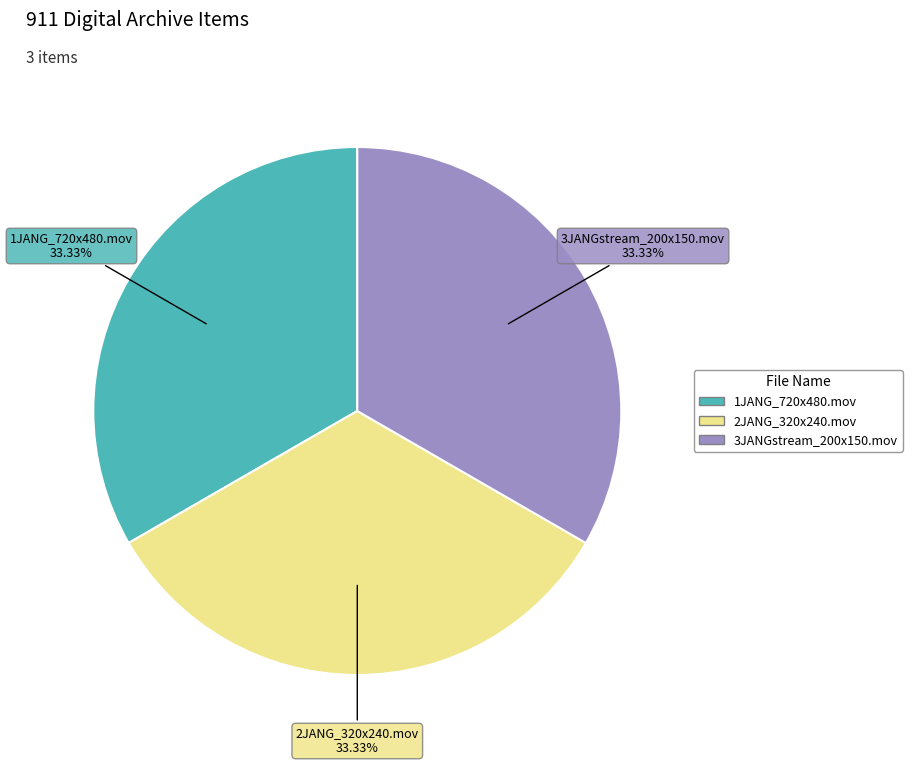

Approximately how many times larger is the value at 3JANGstream_200x150.mov compared to 2JANG_320x240.mov?

1.0